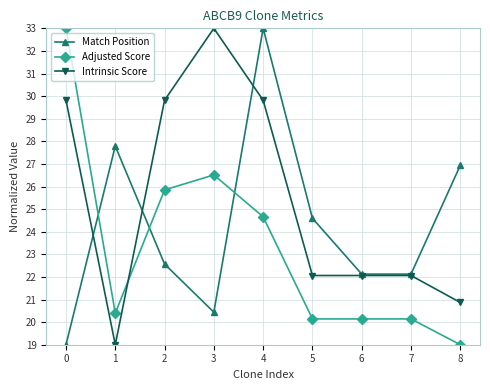

What is the minimum value shown in the chart?

19.0